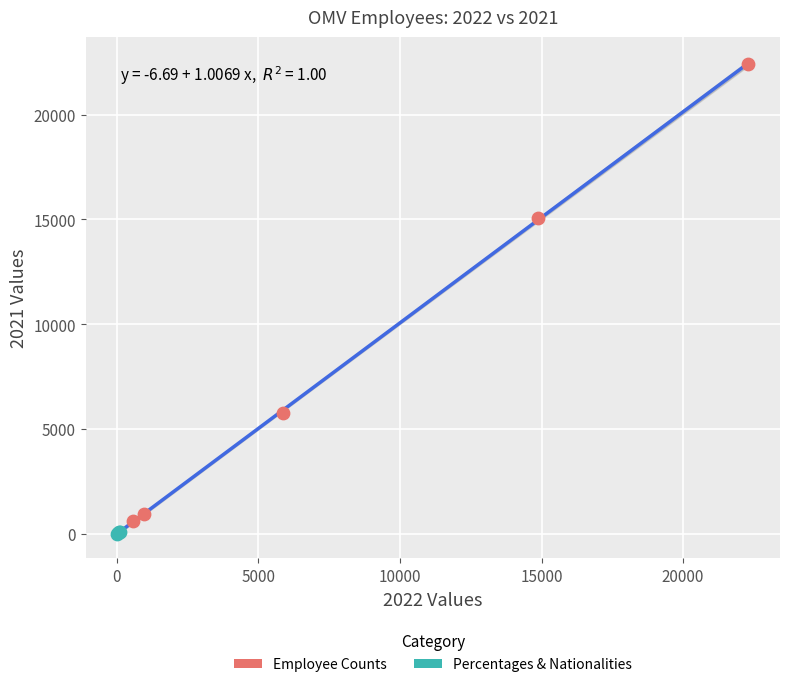

Which series has the largest Y range (max minus min)?

Employee Counts